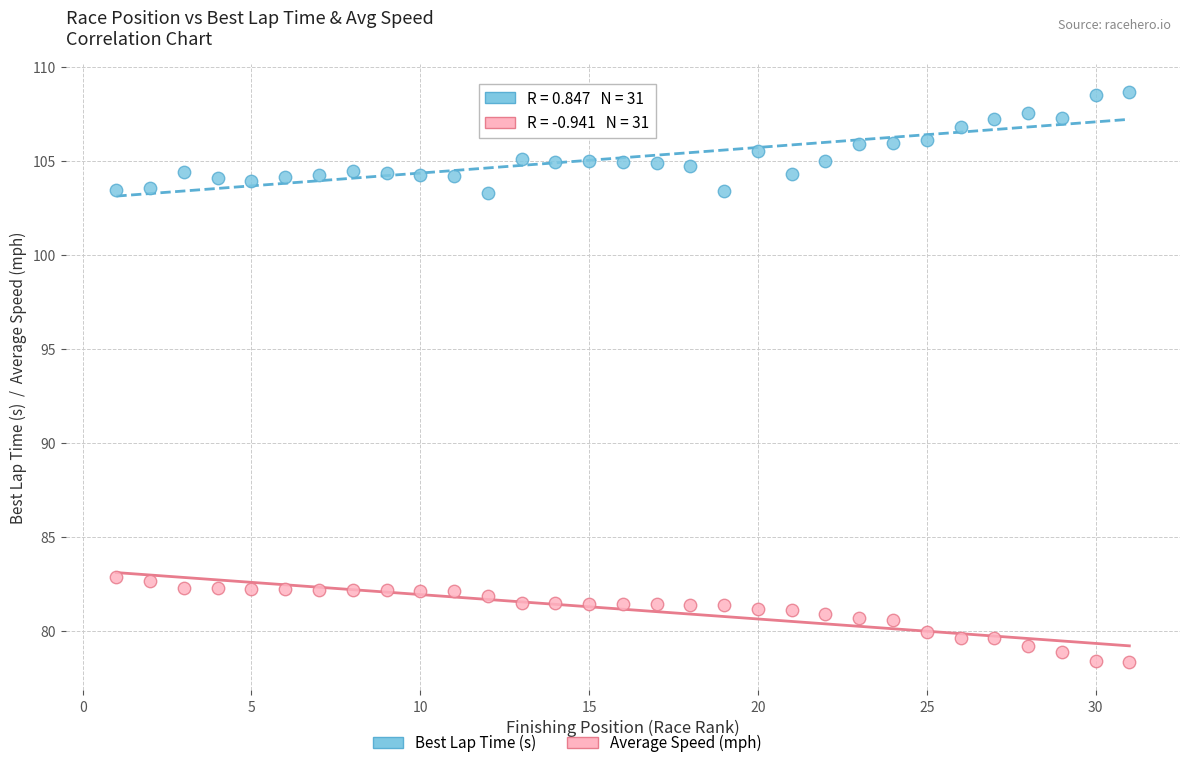

Which series reaches the minimum Y coordinate?

Average Speed (mph)